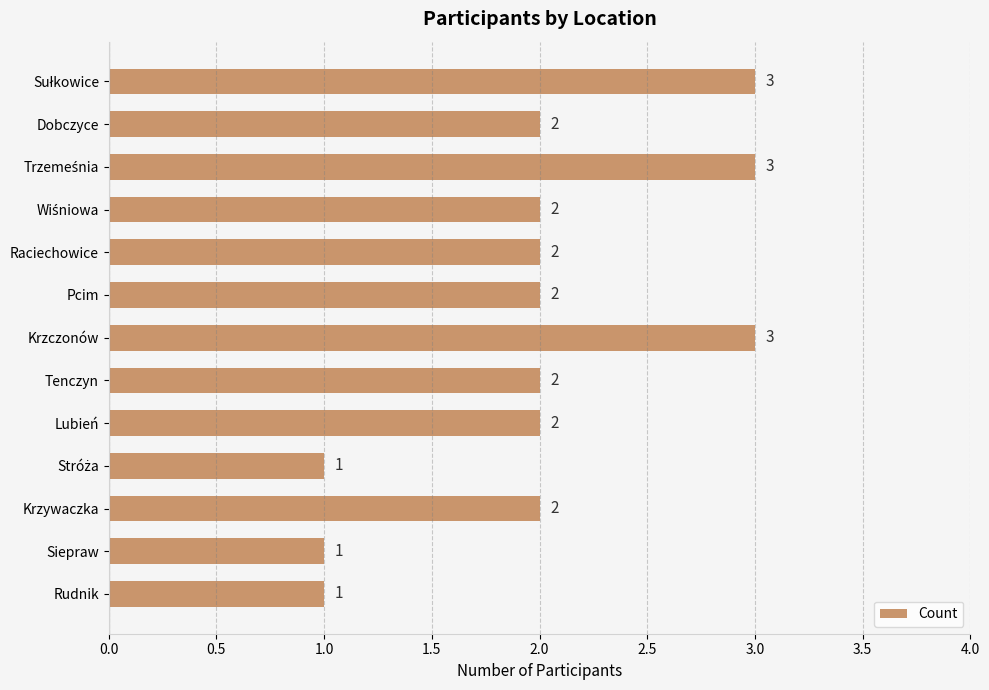

Reading bottom to top, what are all the values shown in this chart?

1	1	2	1	2	2	3	2	2	2	3	2	3